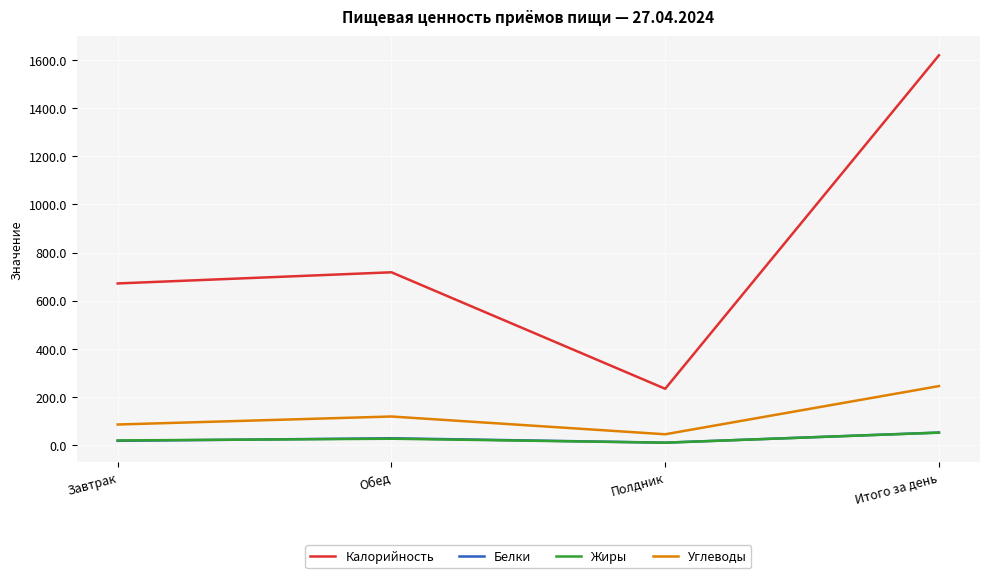

How many lines are shown in the chart?

4